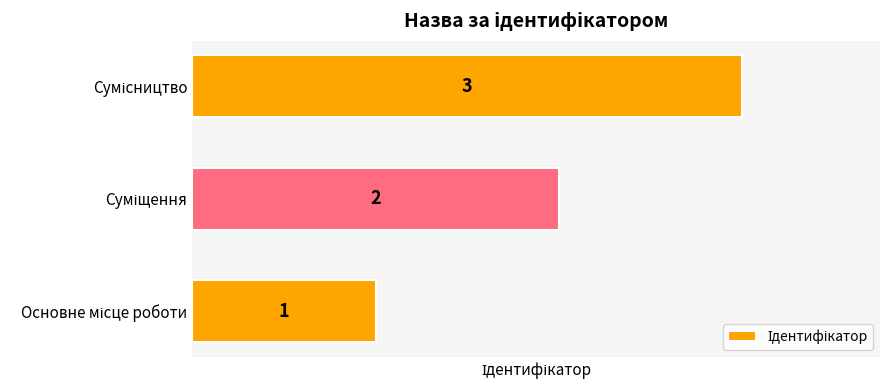

What is the sum of all values?

6